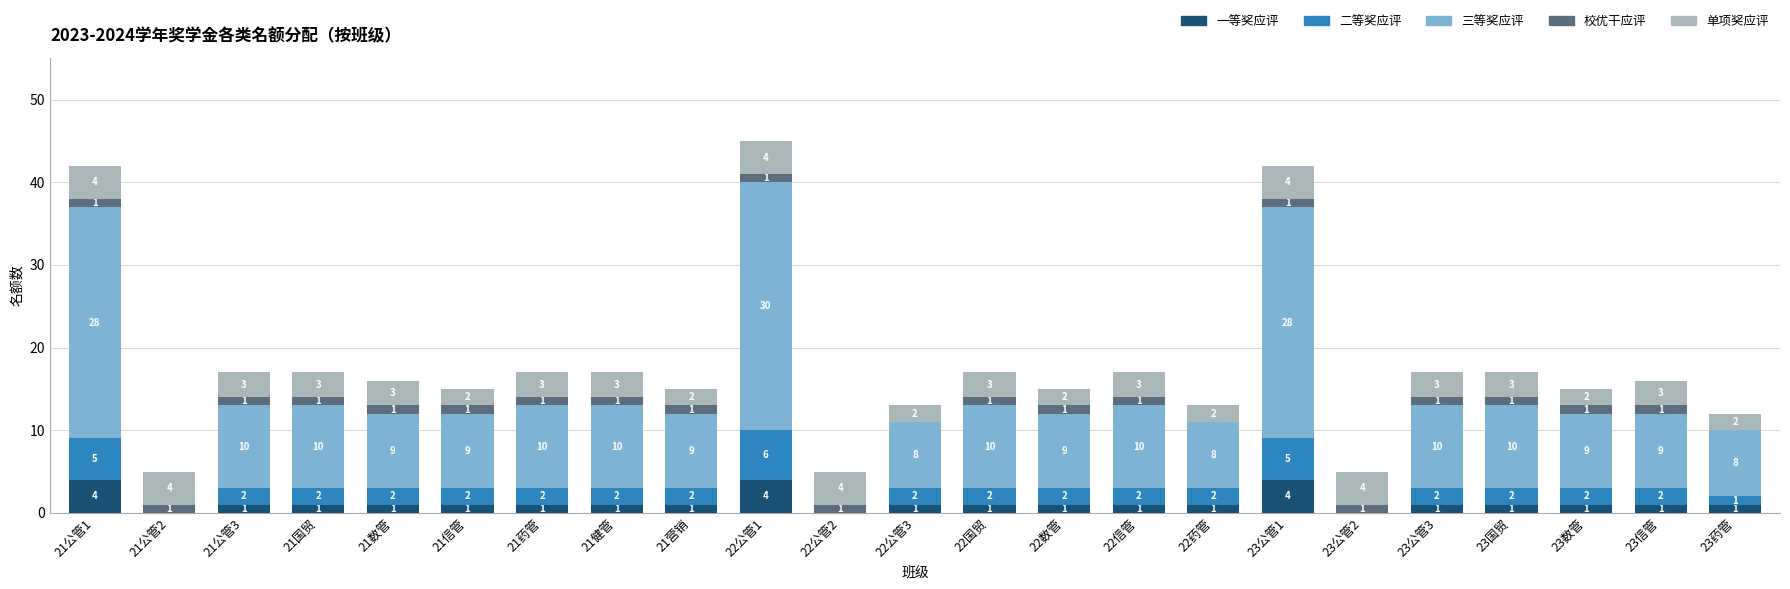

The 一等奖应评 series shows 1 at 21公管3. True or false?

True